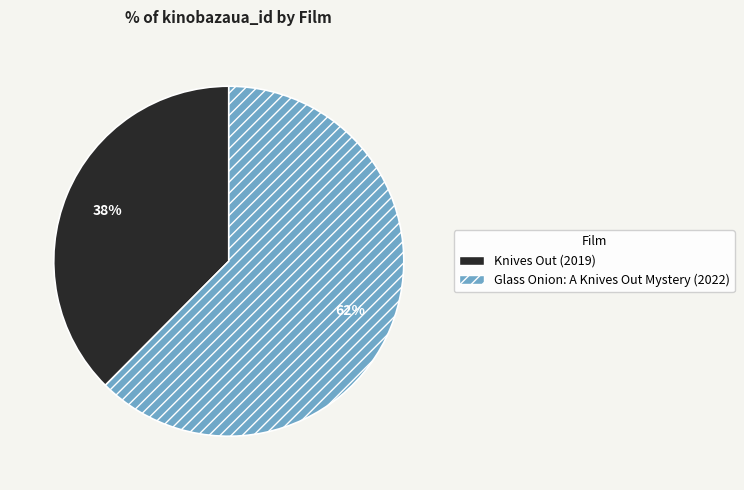

Between Knives Out (2019) and Glass Onion: A Knives Out Mystery (2022), which is larger?

Glass Onion: A Knives Out Mystery (2022)